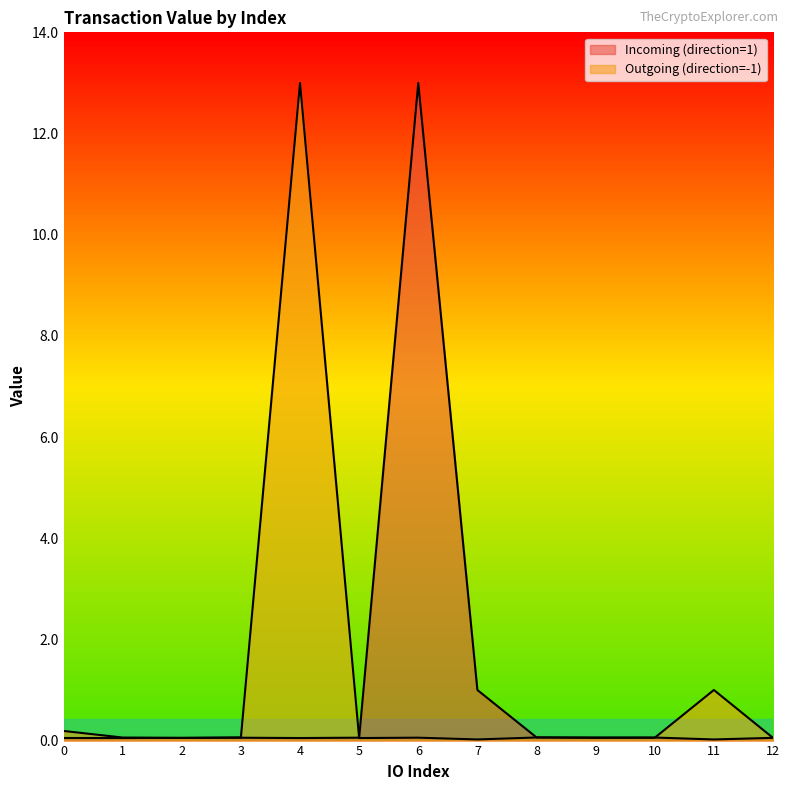

After their last crossing, which series has the higher values: Incoming (direction=1) or Outgoing (direction=-1)?

Outgoing (direction=-1)